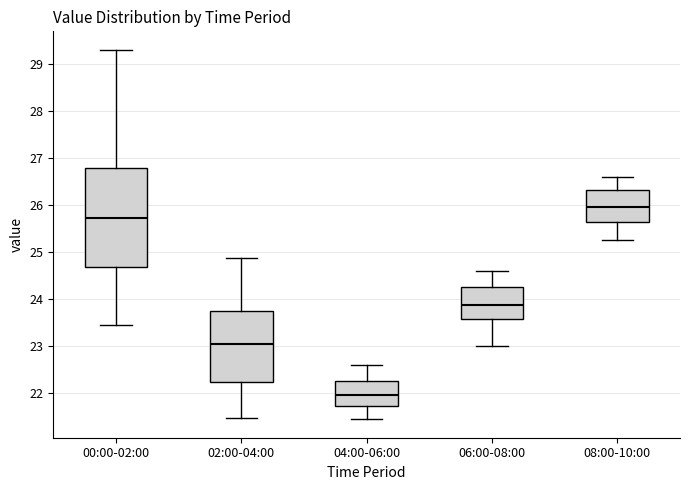

Reading left to right, read every box against the y-axis: the position of its median line, the range the box covers, and the ends of its whiskers. The values are not printed on the chart, so give them approximately, as read against the axis.

00:00-02:00: median 25.7, box 24.7 to 26.8, whiskers 23.5 to 29.3
02:00-04:00: median 23.0, box 22.3 to 23.8, whiskers 21.5 to 24.9
04:00-06:00: median 22.0, box 21.7 to 22.3, whiskers 21.5 to 22.6
06:00-08:00: median 23.9, box 23.6 to 24.3, whiskers 23.0 to 24.6
08:00-10:00: median 26.0, box 25.6 to 26.3, whiskers 25.3 to 26.6